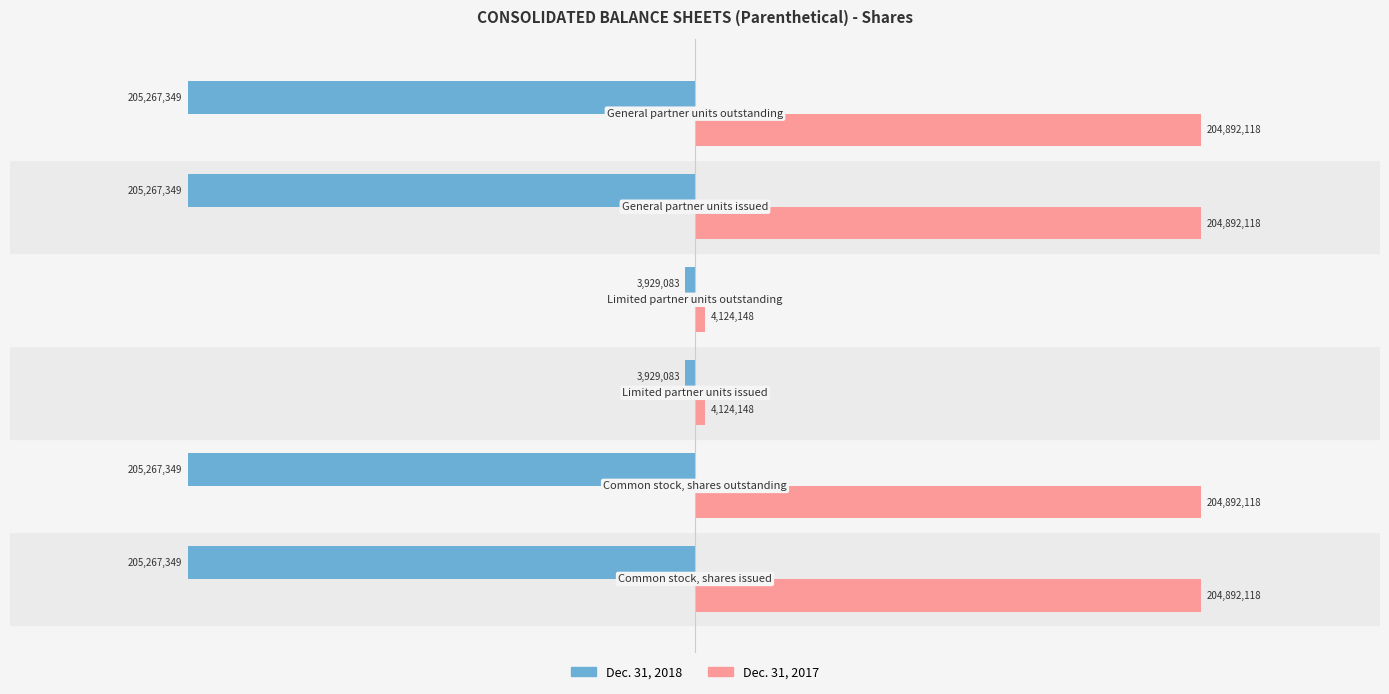

Which series has the largest range (max minus min)?

Dec. 31, 2018